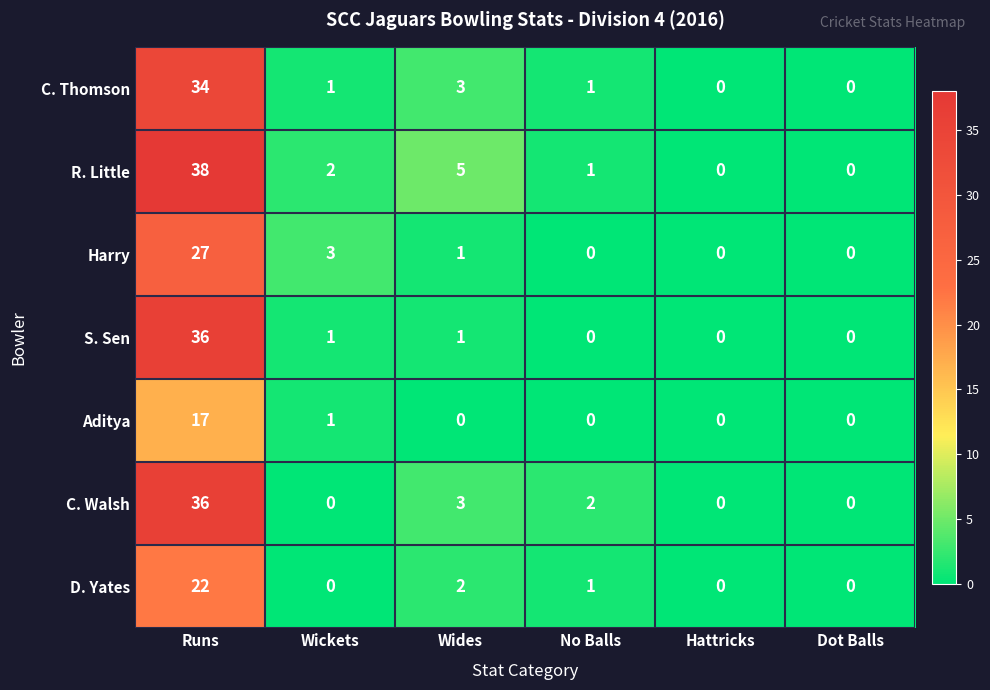

What is the average value of the D. Yates series?

4